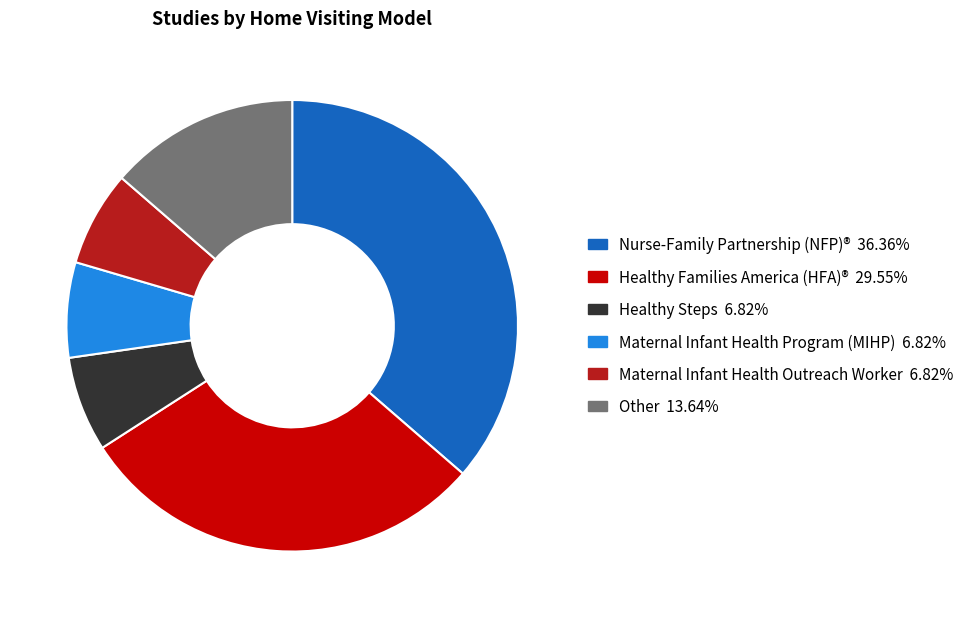

Is there any slice that represents more than half of the pie?

No